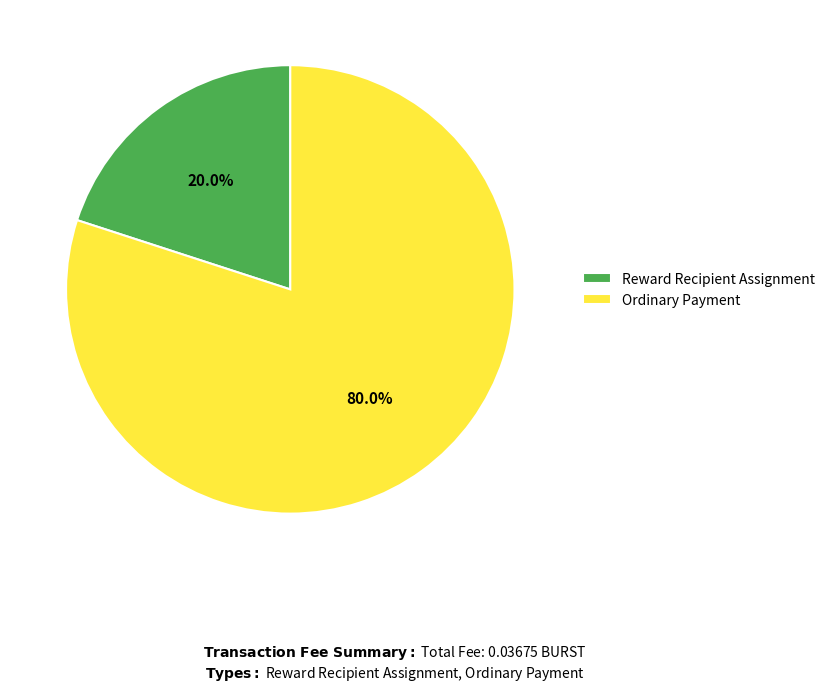

True or false: Ordinary Payment accounts for 80% of the total.

True